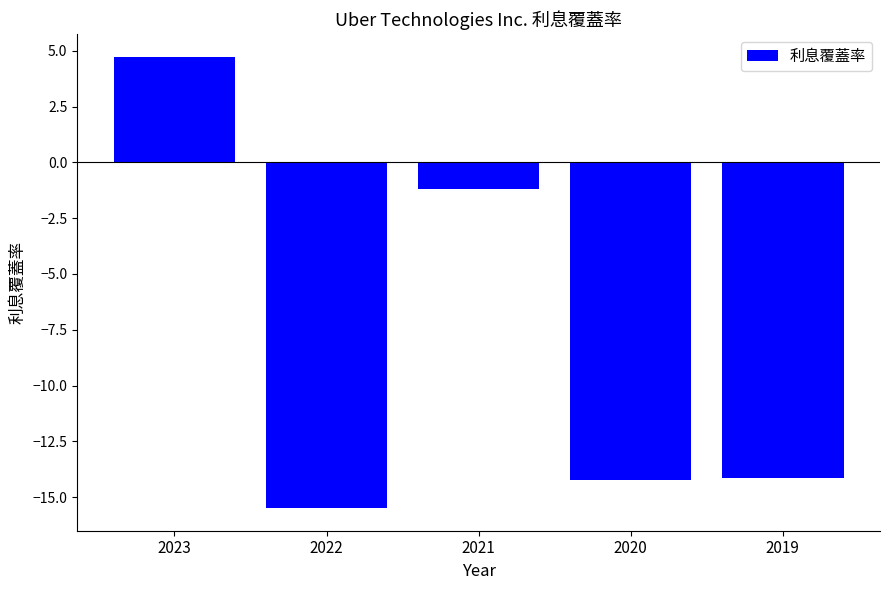

Where is the data nearest to the value -5?

2021